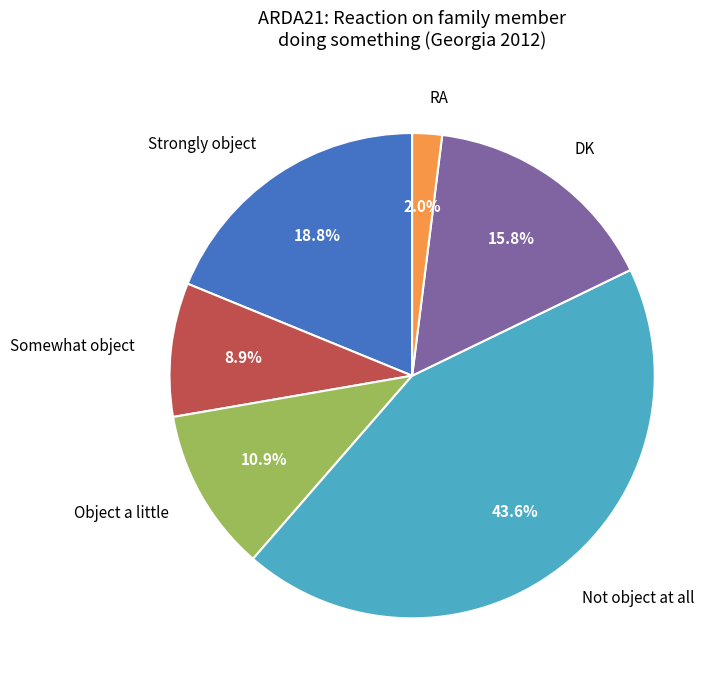

To the nearest percent, what is the difference between the largest and smallest slice percentages?

42%